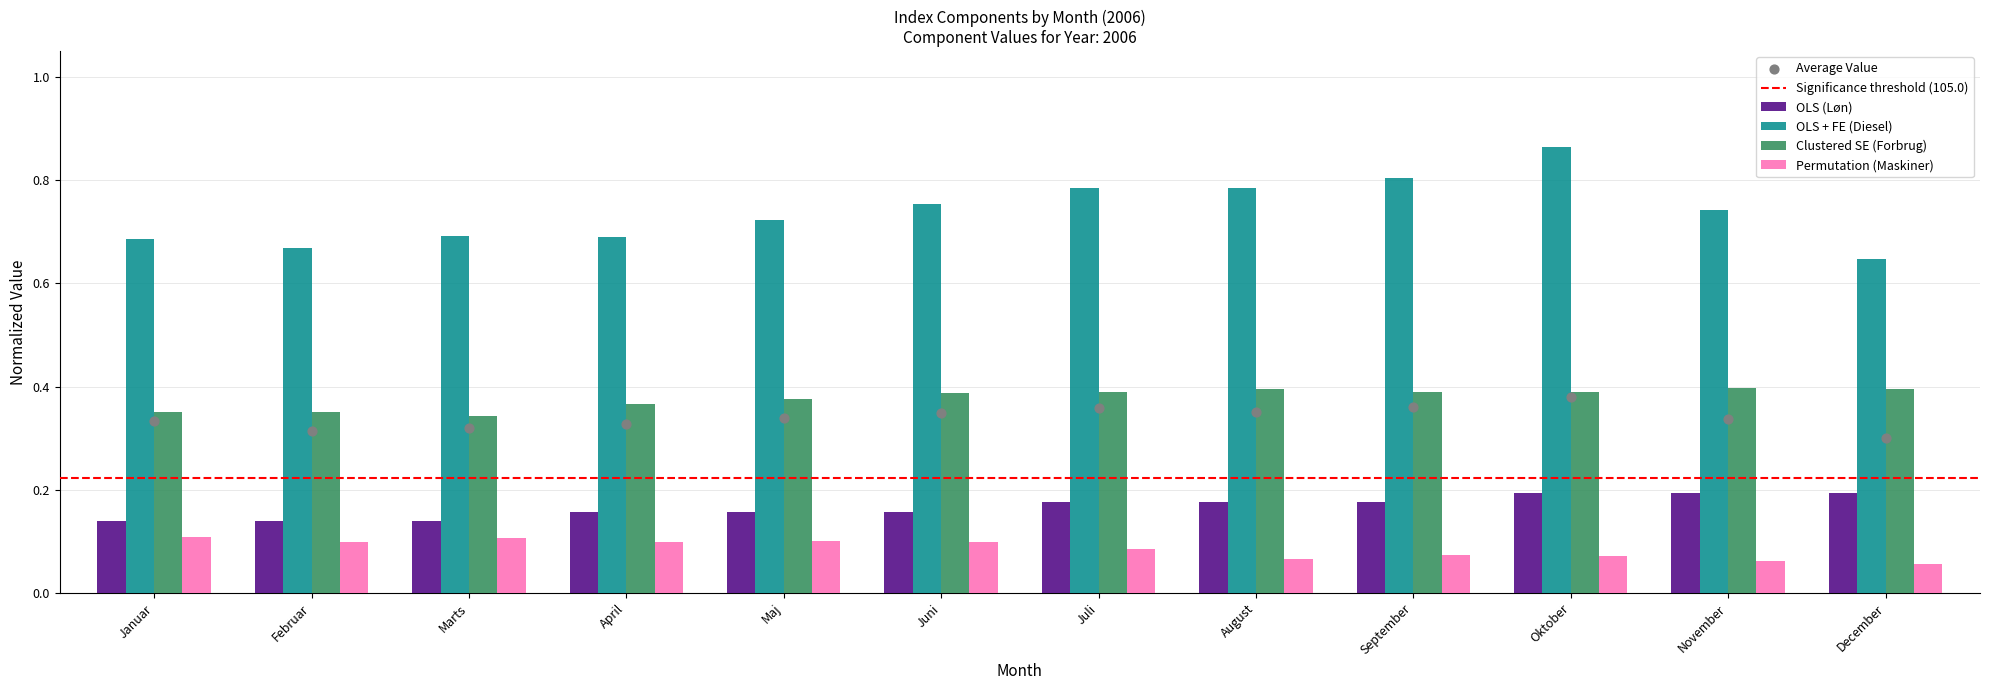

At which category is the sum across all series the highest?

Oktober